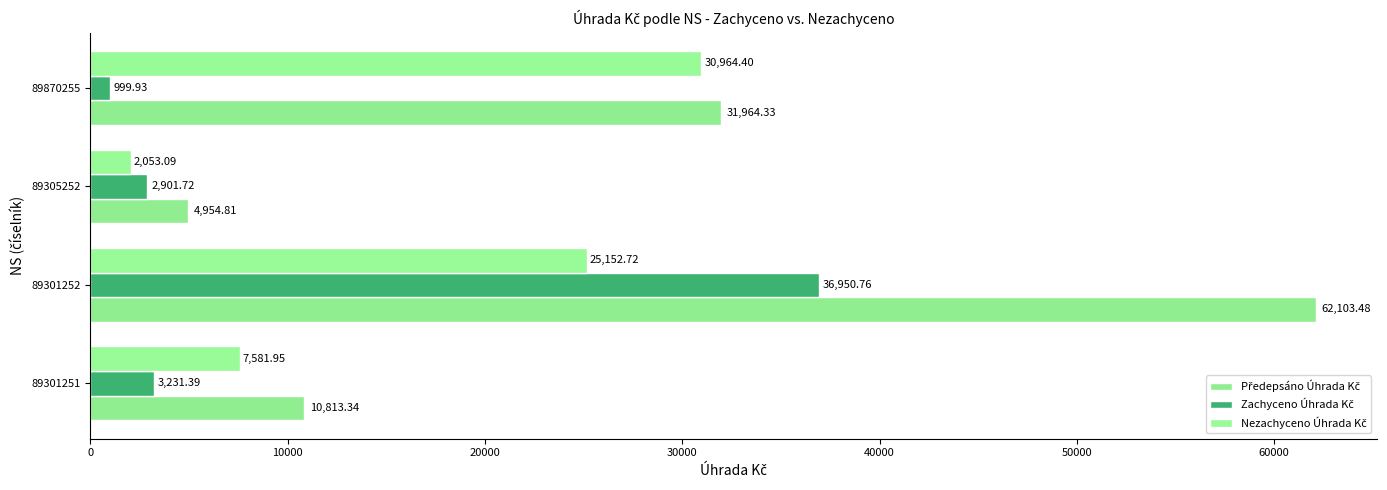

How many data points does each series have?

4